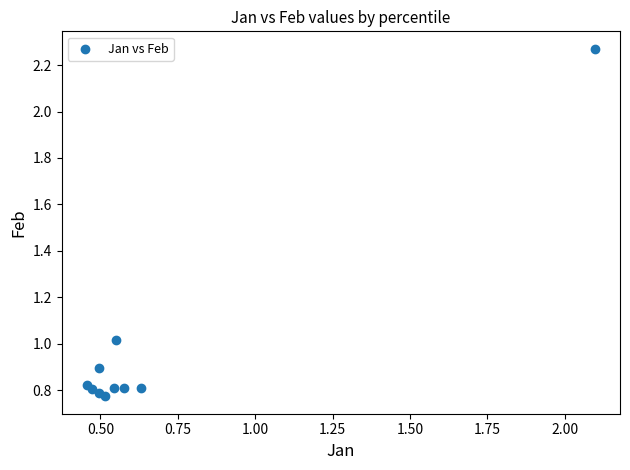

What is the range of X values (max minus min)?

1.6